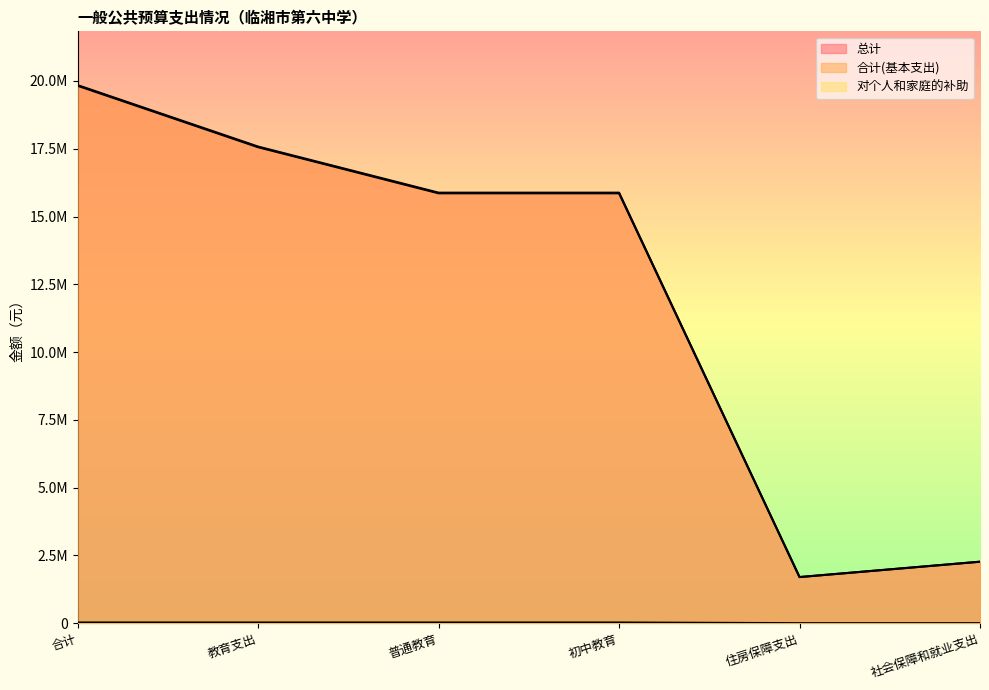

Count the number of data series in this chart.

3